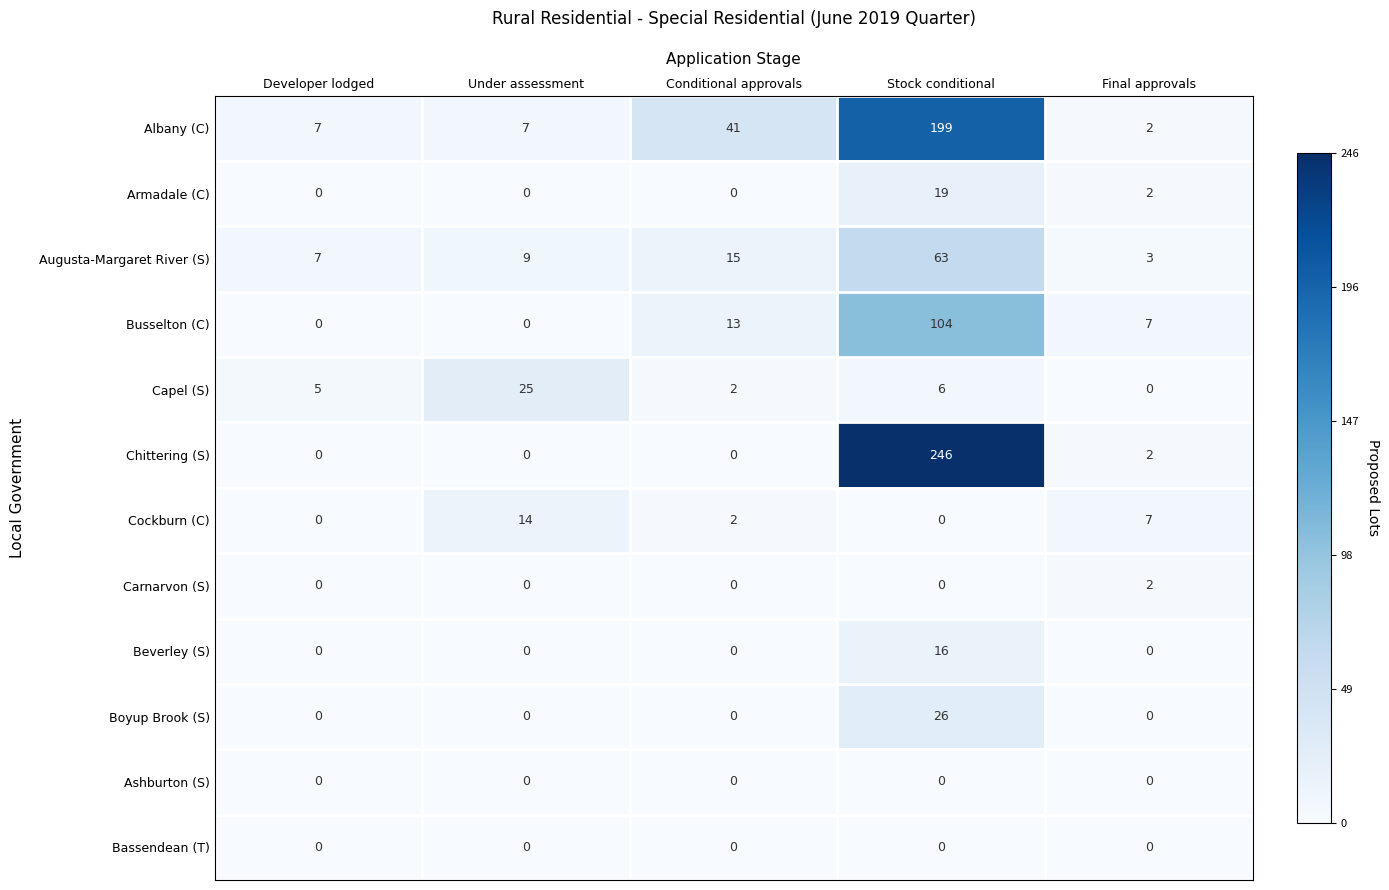

The value of Ashburton (S) at Developer lodged is 0. True or false?

True